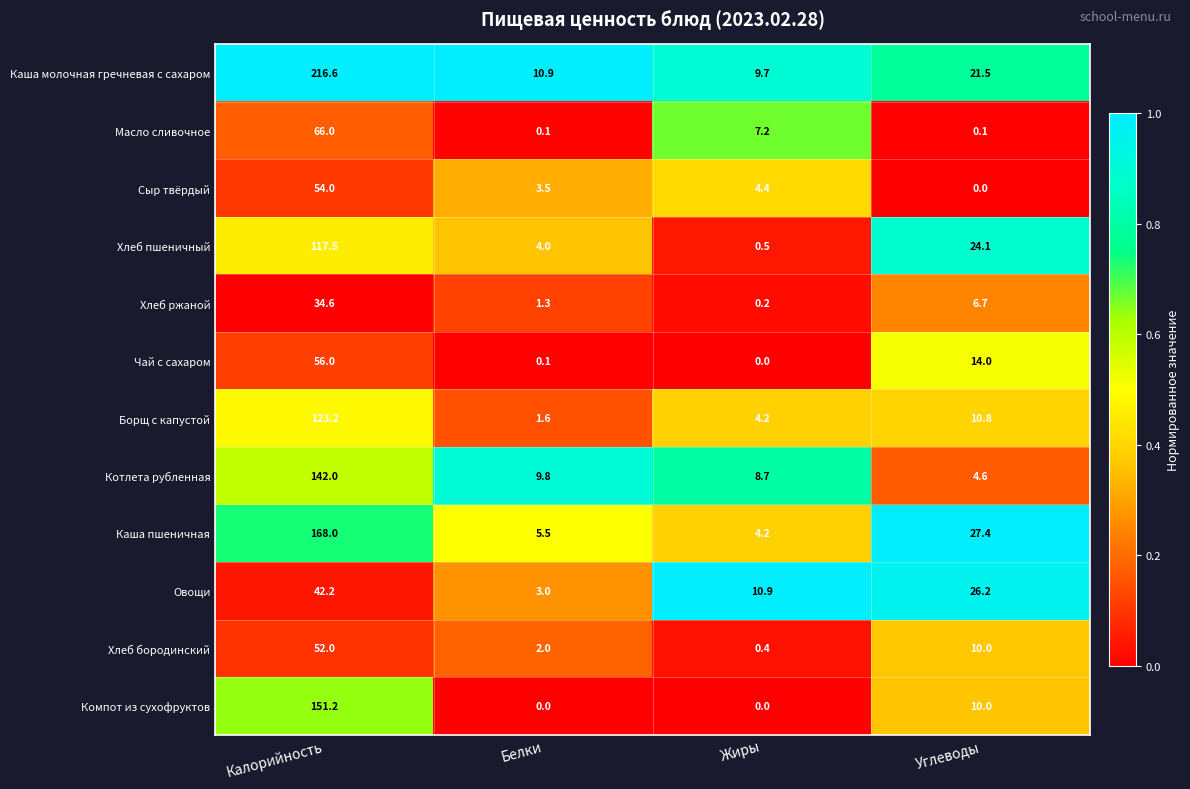

The Хлеб ржаной series shows 1.3 at Белки. True or false?

True